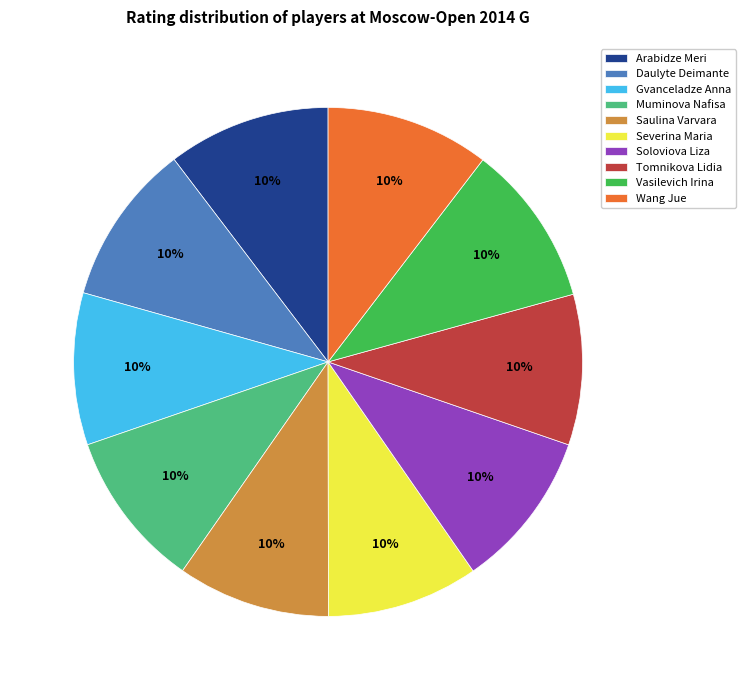

Count the number of slices in the pie.

10